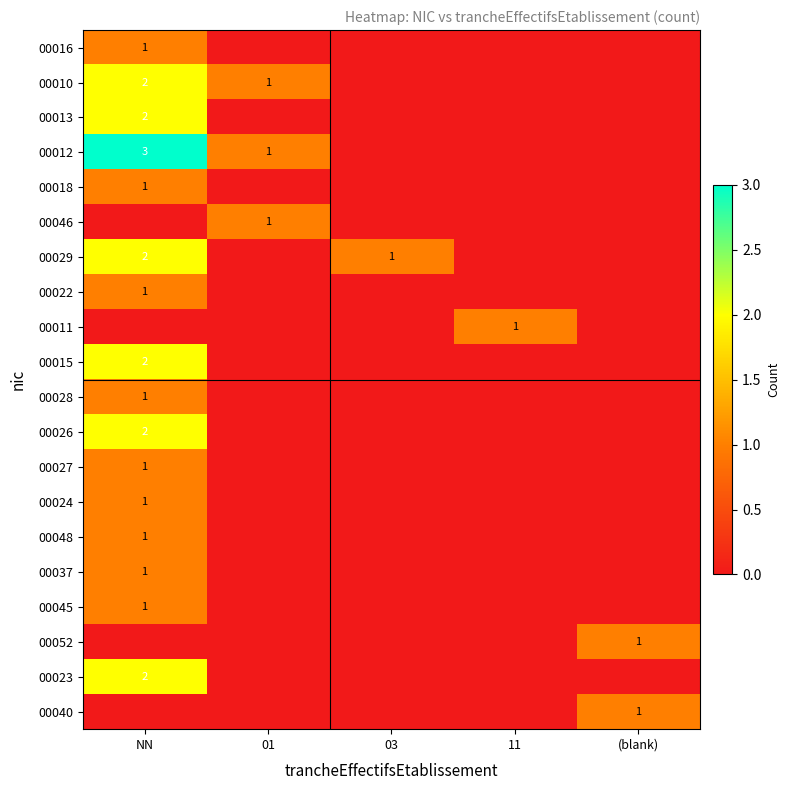

Which label corresponds to the largest value in the chart?

NN